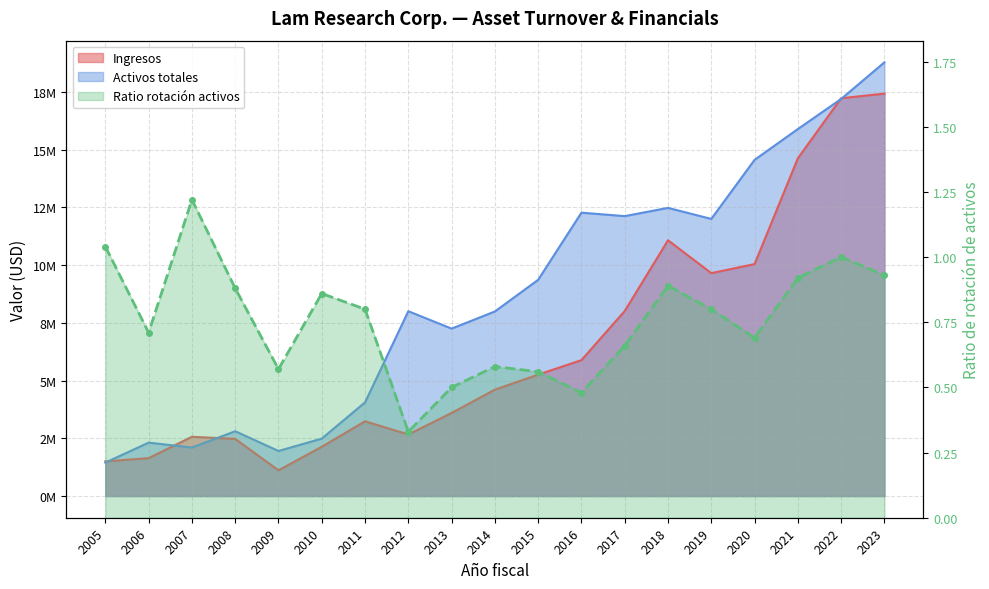

Reading left to right, extract all data points from this chart.

Ingresos: 1502453.0	1642171.0	2566576.0	2474911.0	1115946.0	2133776.0	3237693.0	2665192.0	3598916.0	4607309.0	5259312.0	5885893.0	8013620.0	11076998.0	9653559.0	10044736.0	14626150.0	17227039.0	17428516.0
Activos totales: 1448815.0	2313344.0	2101605.0	2806755.0	1951871.0	2487392.0	4057394.0	8004652.0	7250315.0	7993306.0	9364648.0	12271528.0	12122765.0	12479478.0	12001333.0	14559047.0	15892152.0	17195632.0	18781643.0
Ratio rotación activos: 1.0	0.7	1.2	0.9	0.6	0.9	0.8	0.3	0.5	0.6	0.6	0.5	0.7	0.9	0.8	0.7	0.9	1.0	0.9